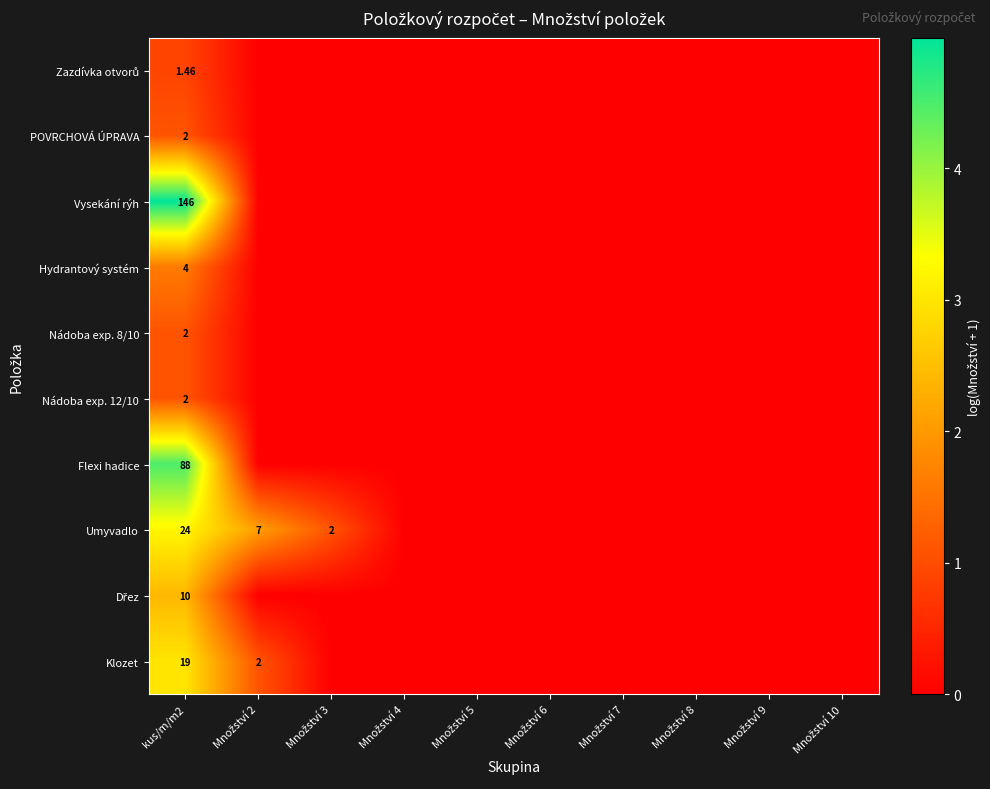

The value of Umyvadlo at Množství 8 is -1.6. True or false?

False